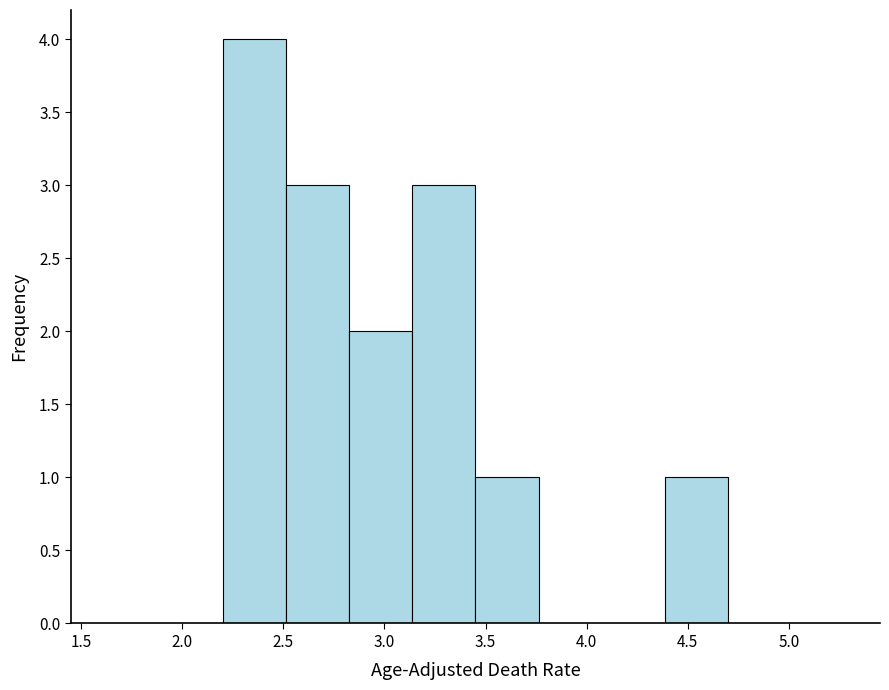

Reading left to right, transcribe this chart: for each bar, give the range it covers on the x-axis and its height. Neither the bar edges nor the heights are printed on the chart, so give them approximately, as read against the axes.

2.20 to 2.50: 4
2.50 to 2.85: 3
2.85 to 3.15: 2
3.15 to 3.45: 3
3.45 to 3.75: 1
3.75 to 4.10: 0
4.10 to 4.40: 0
4.40 to 4.70: 1